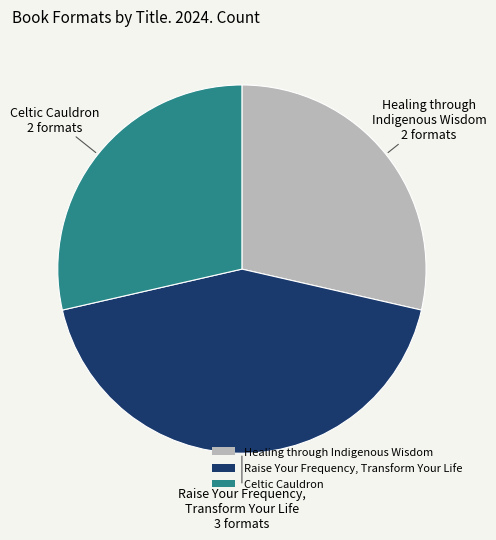

Which slice is the largest?

Raise Your Frequency, Transform Your Life